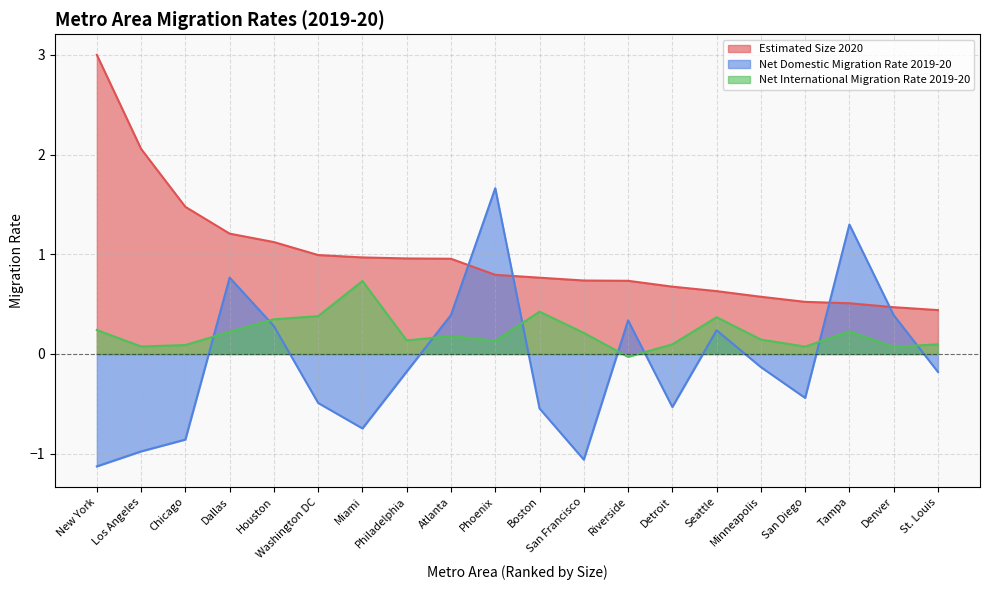

How many data points in Net Domestic Migration Rate 2019-20 are less than 0?

12